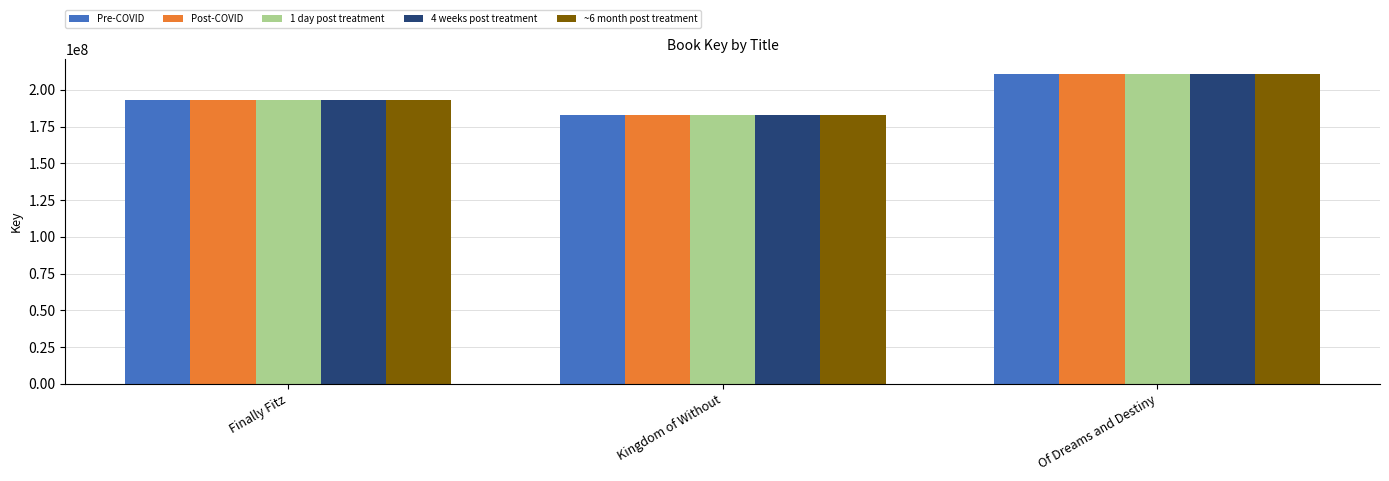

The value of ~6 month post treatment at Kingdom of Without is 182721424. True or false?

True